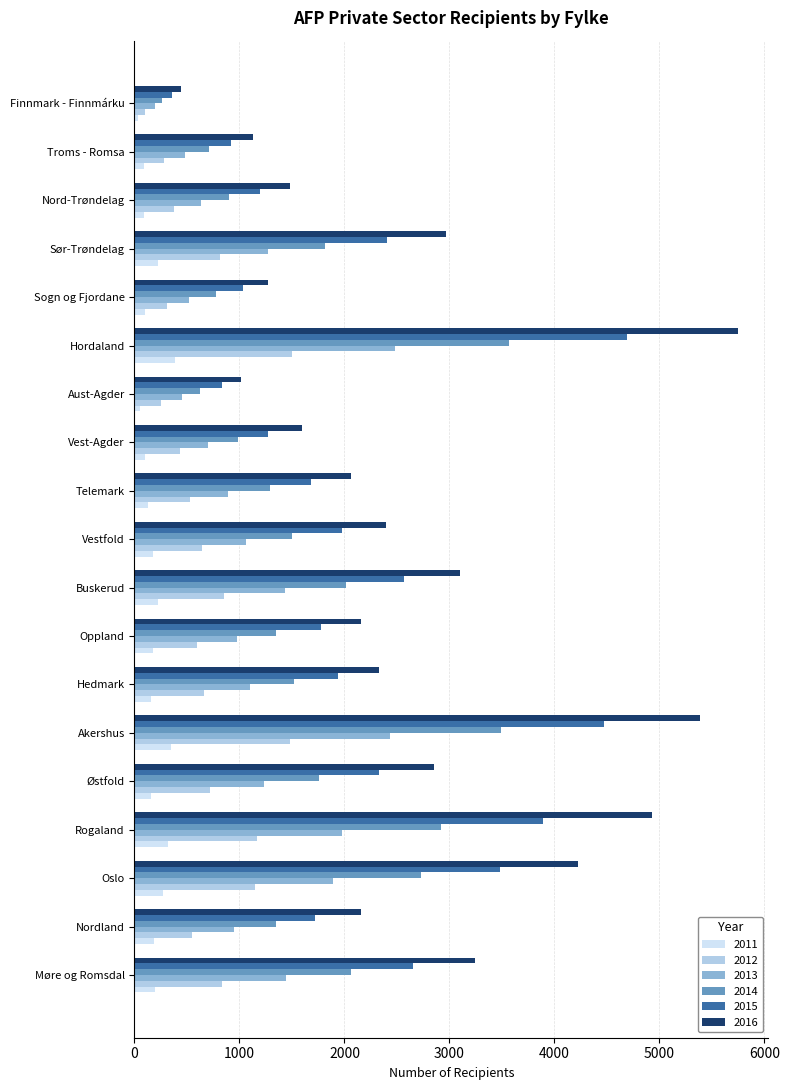

What is the difference between the maximum and second lowest values in the 2011 series?

333